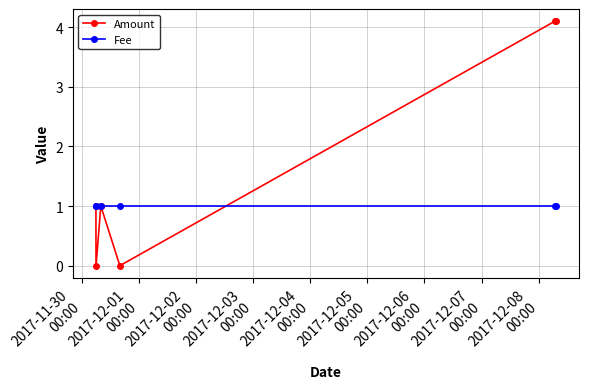

Which series has the widest spread of values?

Amount